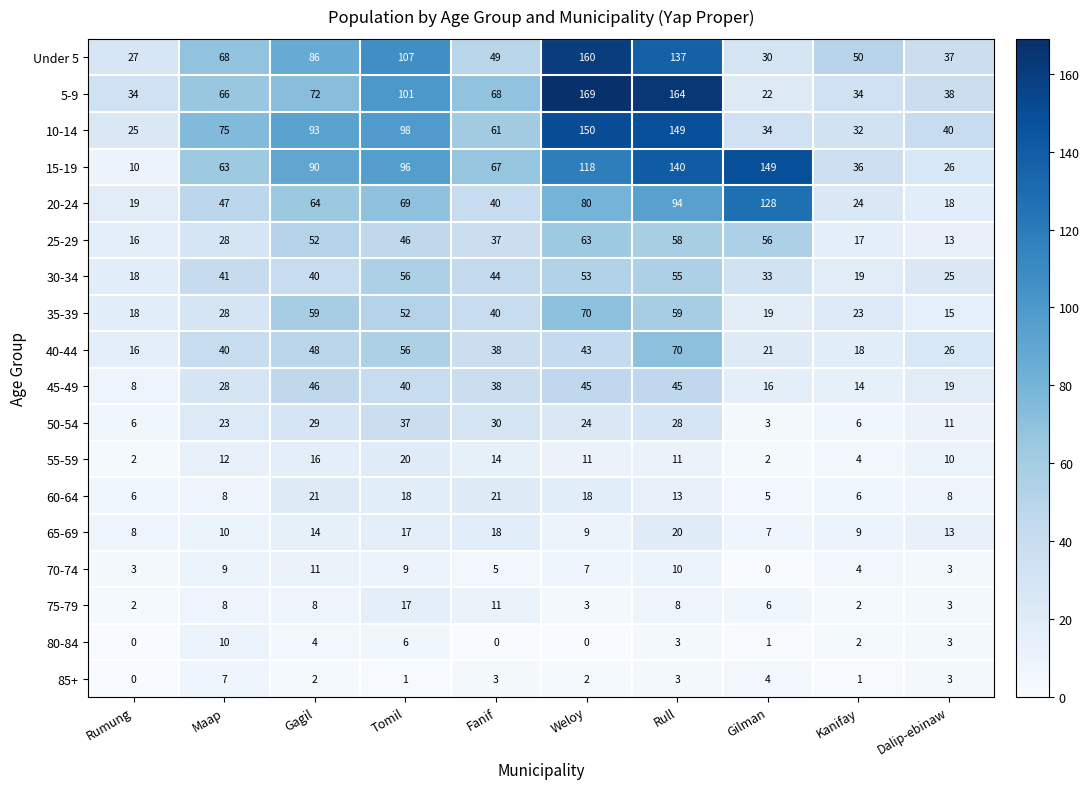

Which series has the largest range (max minus min)?

5-9